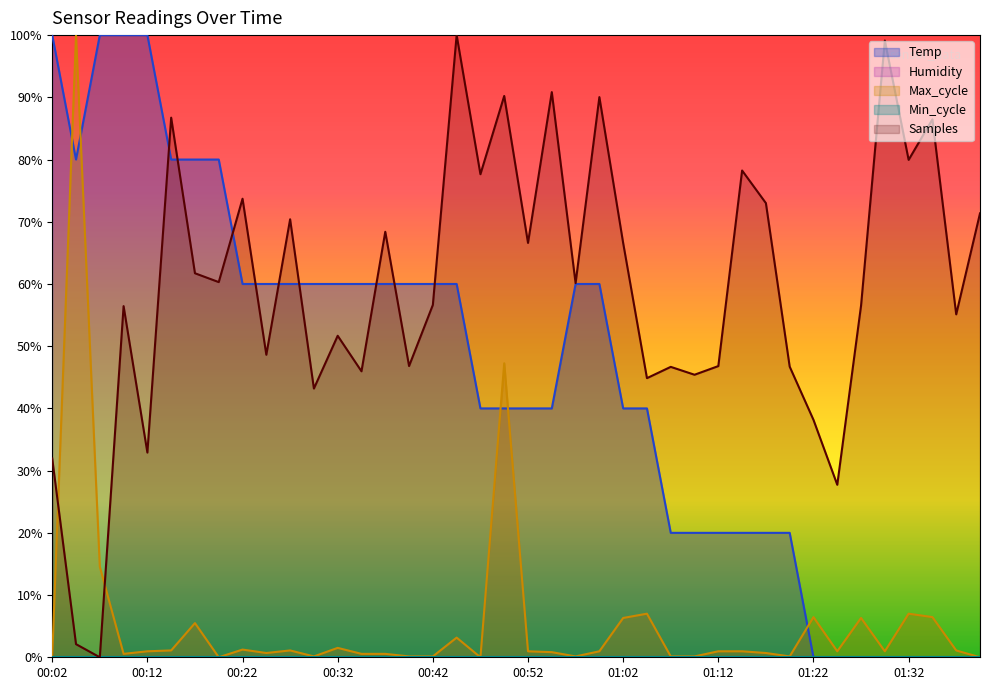

What is the sum of the values at 00:59 and 00:37?

120.0